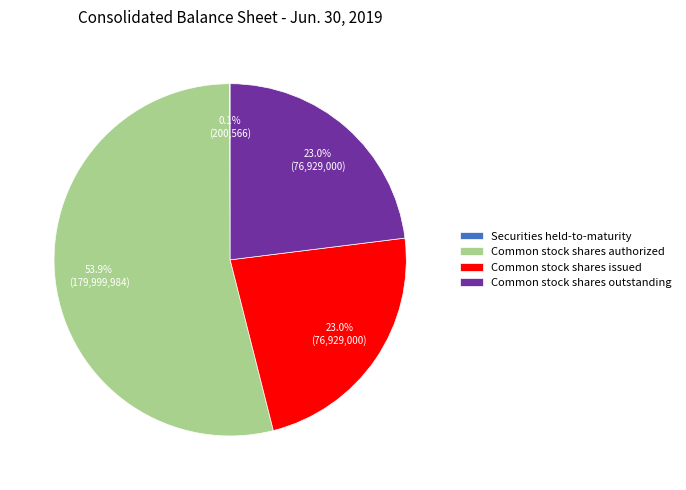

What is the ratio of the value at Common stock shares authorized to the value at Common stock shares outstanding?

2.3